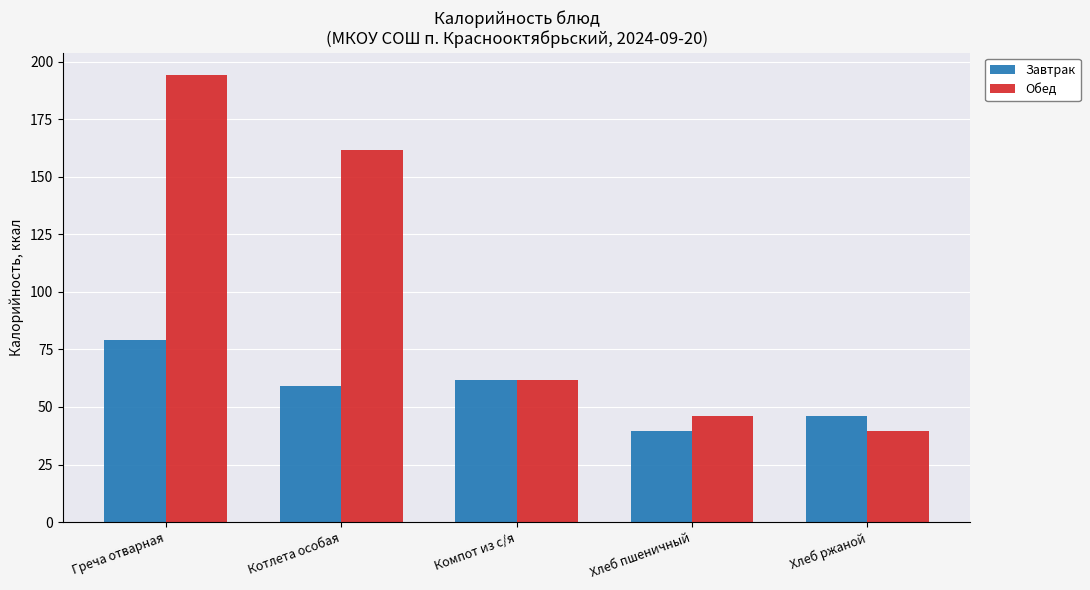

Rank the series by their maximum value, from highest to lowest.

Обед, Завтрак